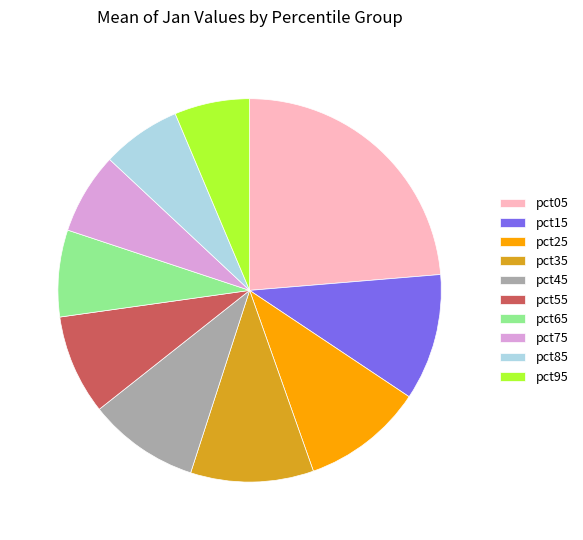

Combined, do pct85 and pct15 account for over 50%?

No